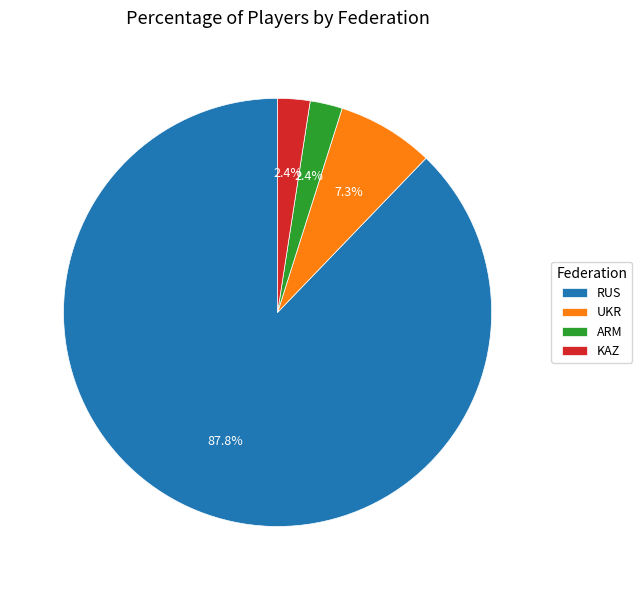

Is the sum of ARM and KAZ greater than half?

No